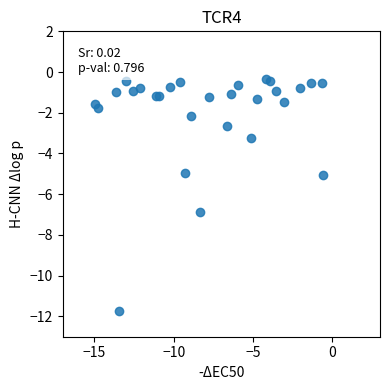

What is the range of Y values (max minus min)?

11.4